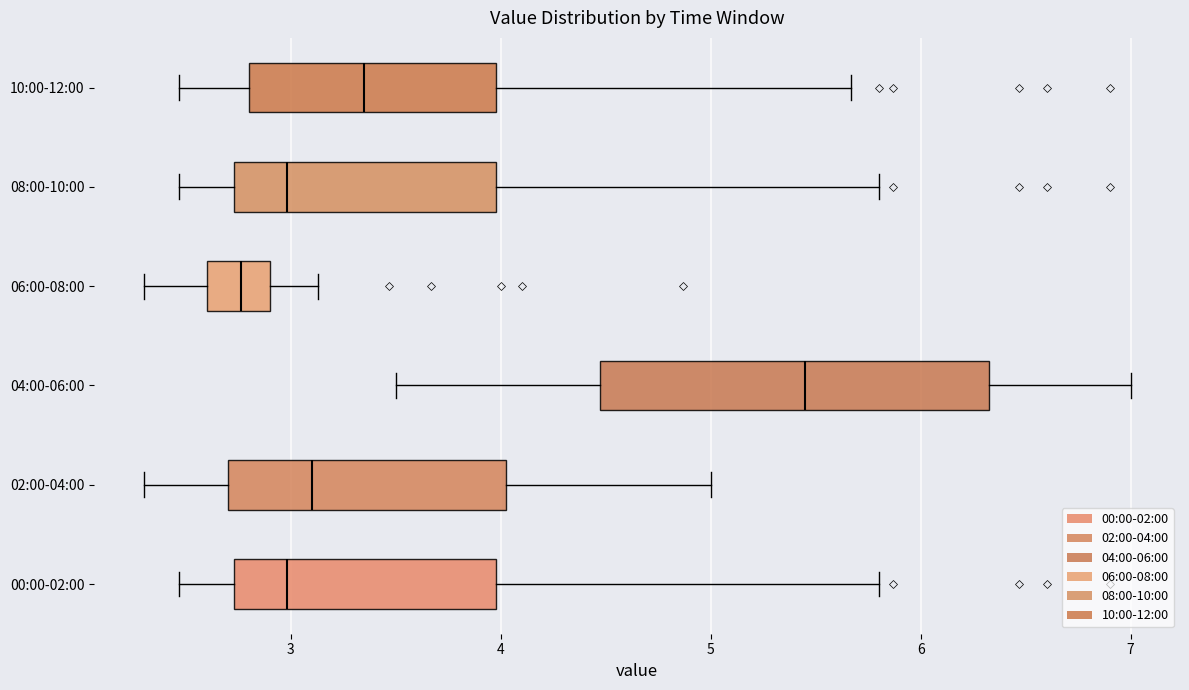

Where does the left whisker of the box for 00:00-02:00 end on the x-axis? The values are not printed on the chart, so give them approximately, as read against the axis.

2.5